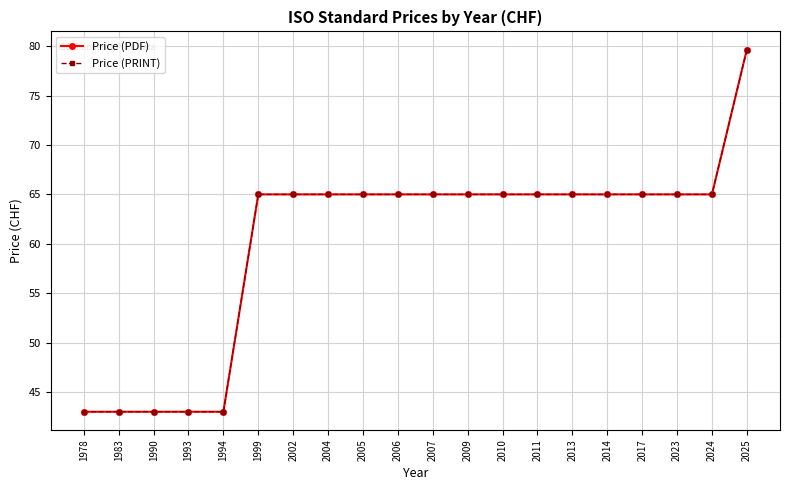

True or false: Price (PRINT) and Price (PDF) intersect in this chart.

False